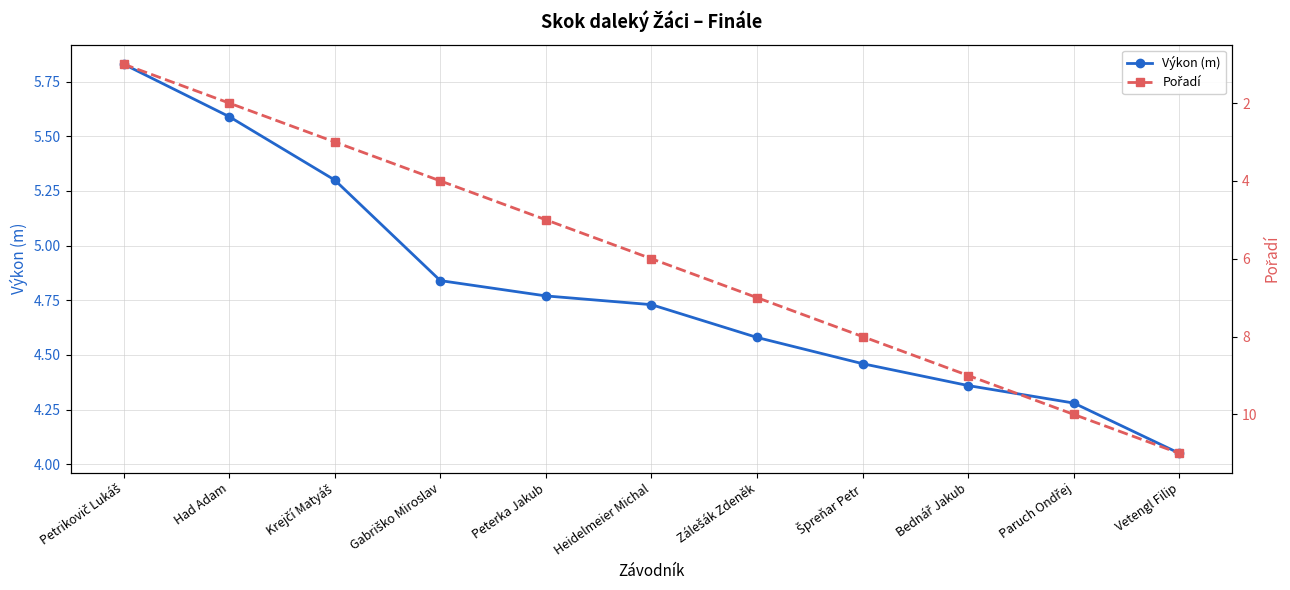

What is the label of the 3rd point from the left?

Krejčí Matyáš